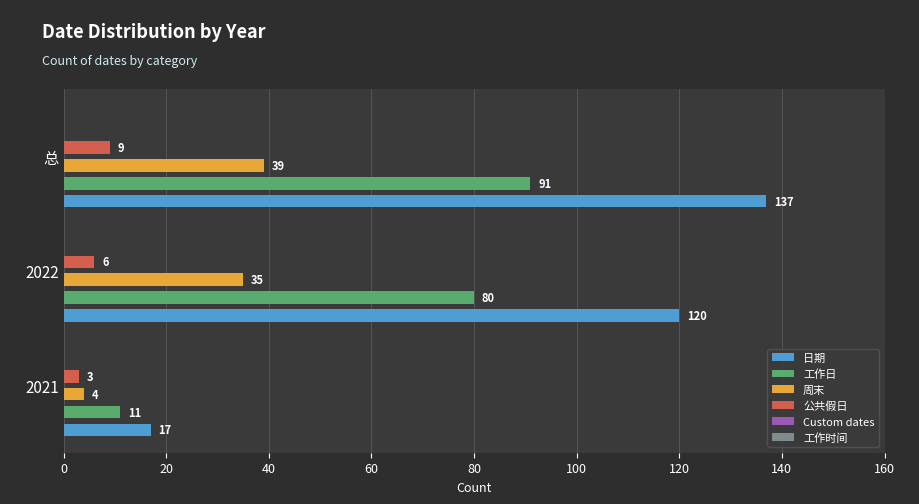

What is the maximum value shown in the chart?

137